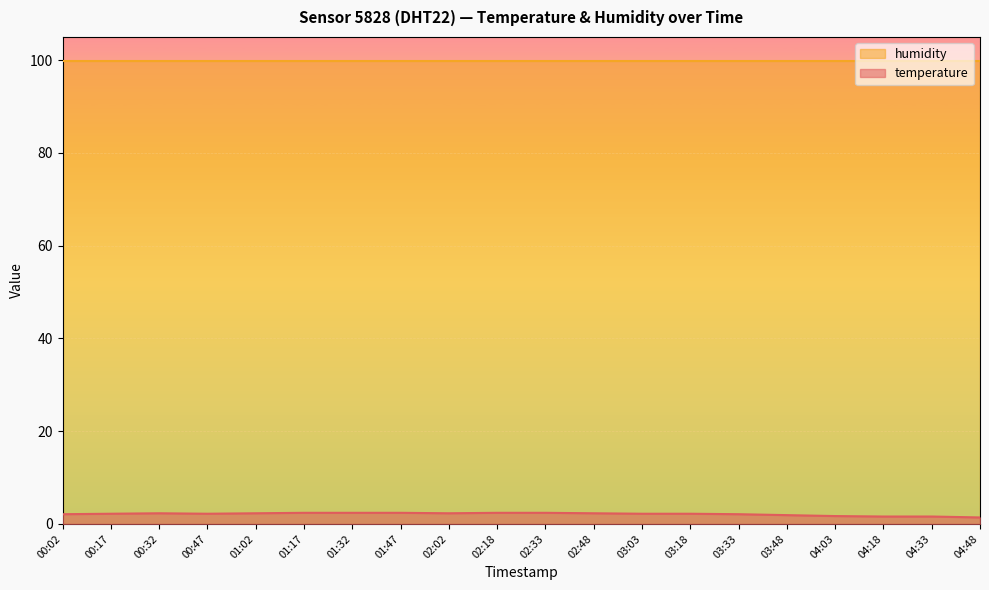

What is the minimum value shown in the chart?

1.4